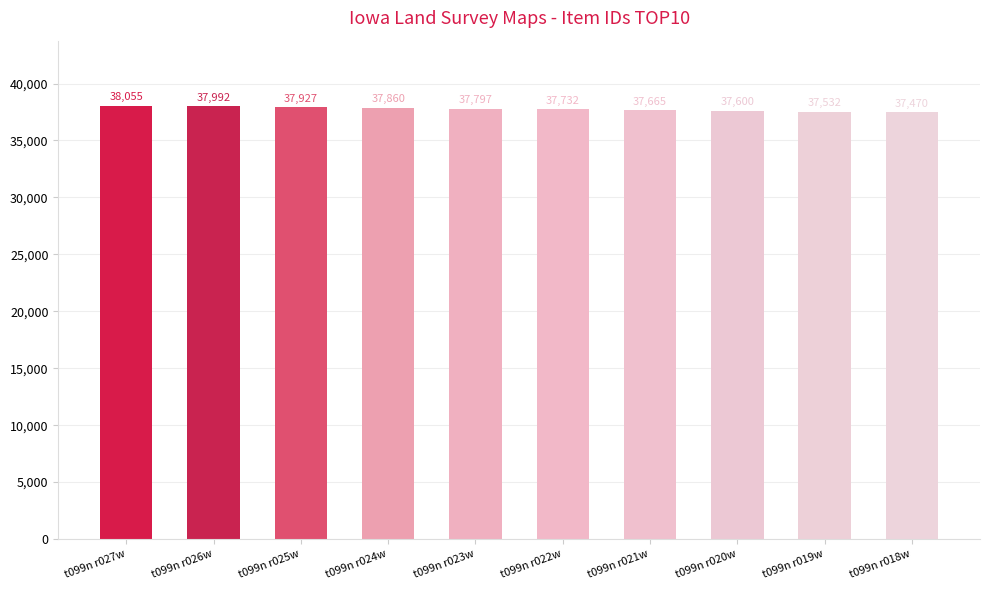

What is the difference between the values at t099n r022w and t099n r025w?

195